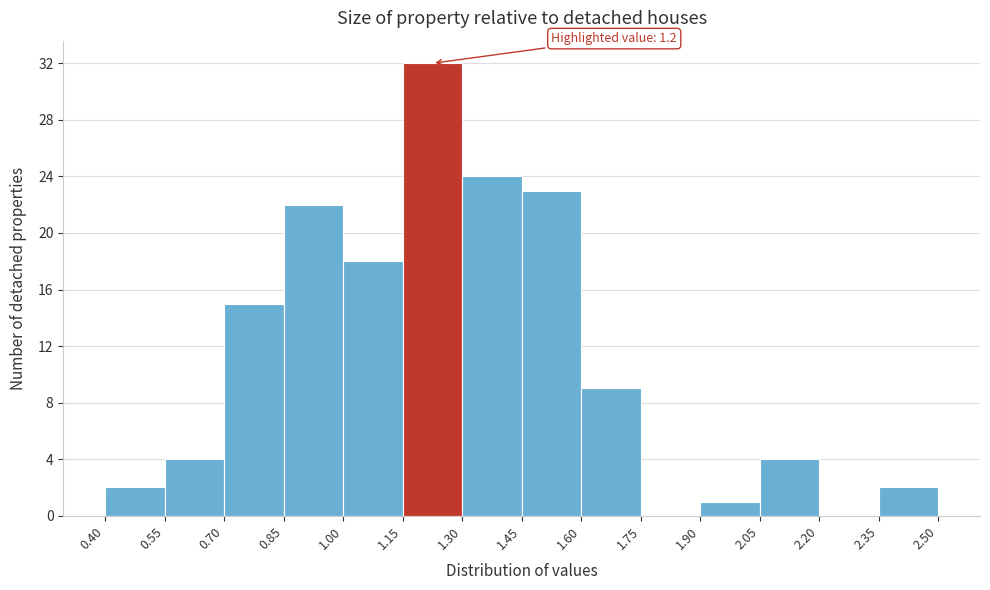

Over which range of the x-axis is the bar tallest?

1.15 to 1.30